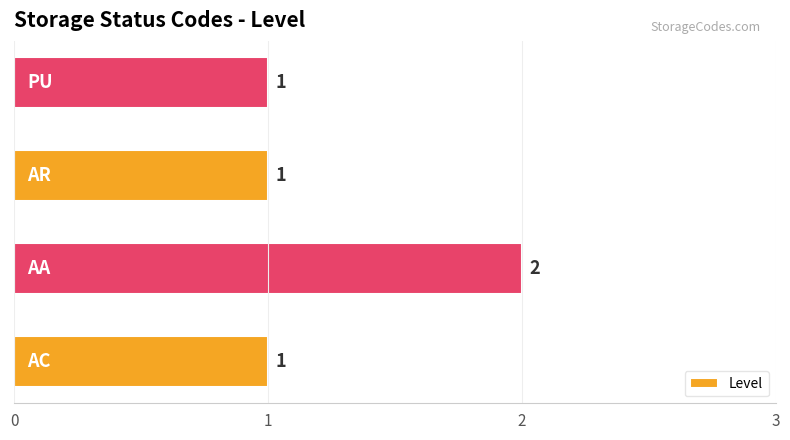

Count the values in the range 1 to 2.

4